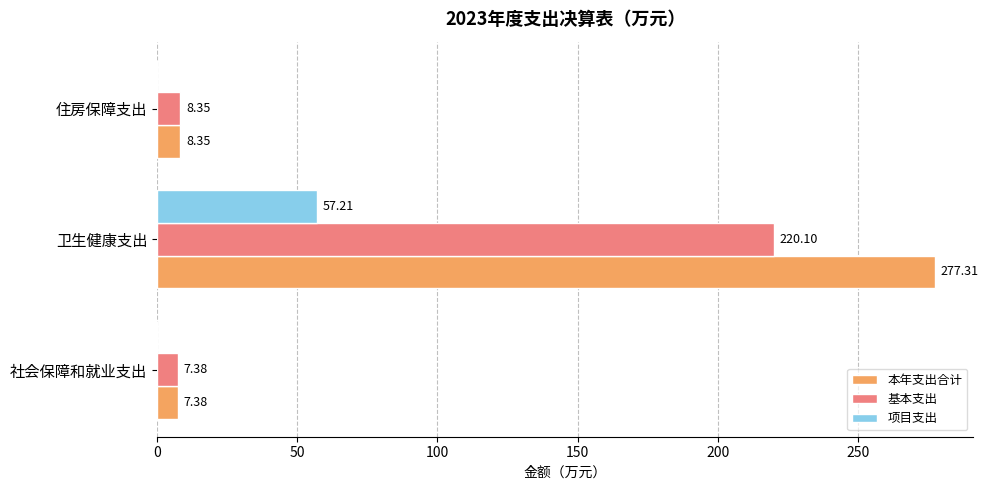

What is the sum of all 基本支出 values?

235.8